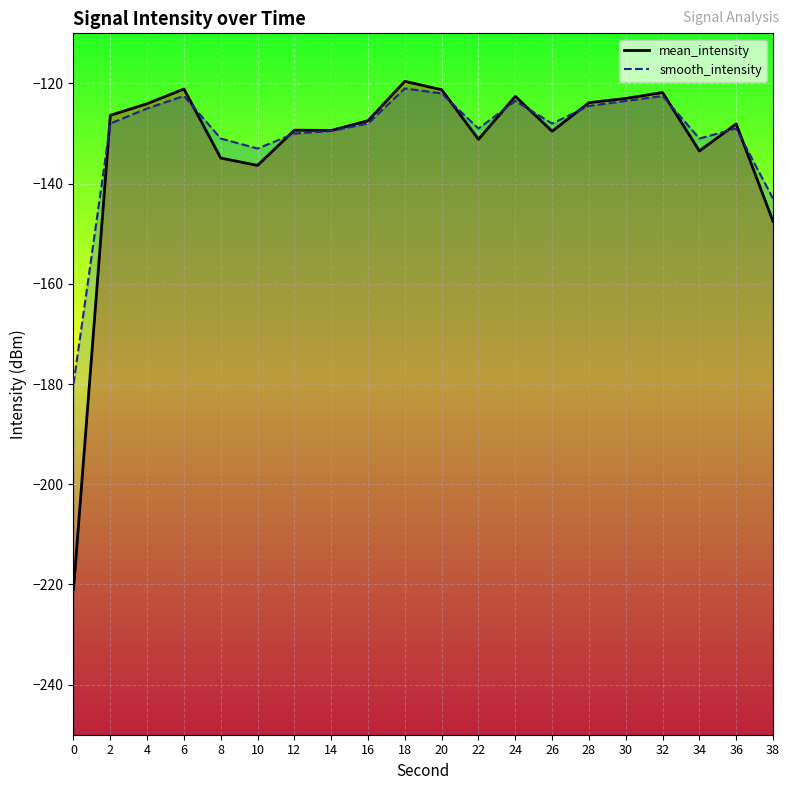

How many lines are shown in the chart?

2